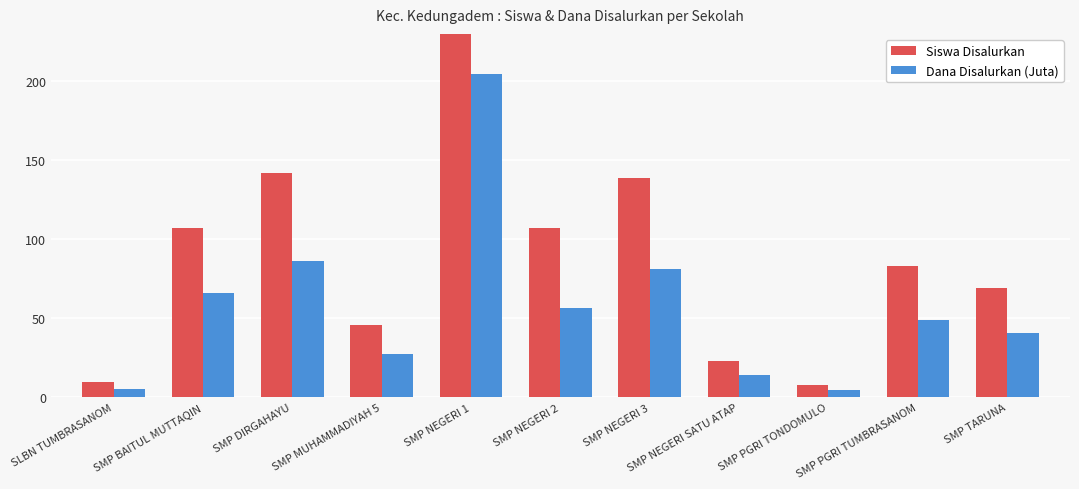

What is the label of the 11th bar from the right?

SLBN TUMBRASANOM